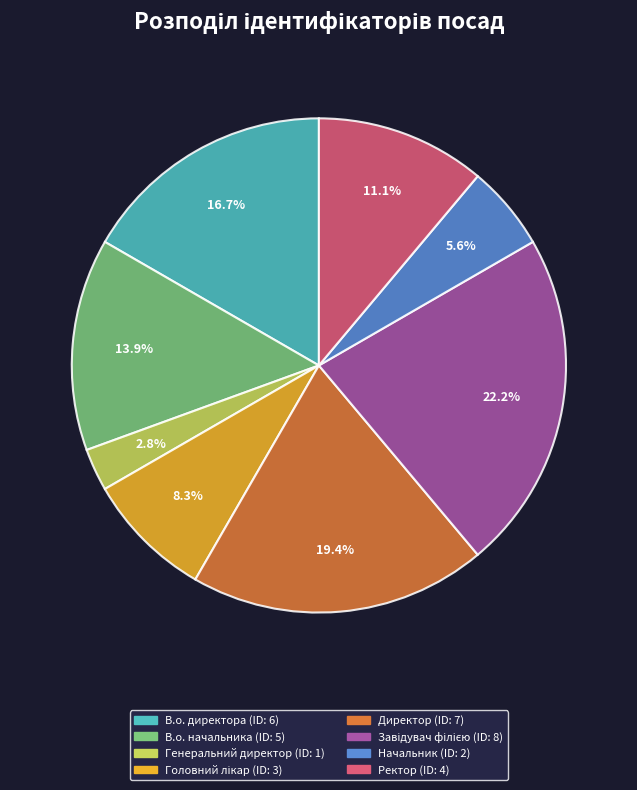

What is the ratio of the value at В.о. директора to the value at В.о. начальника?

1.2